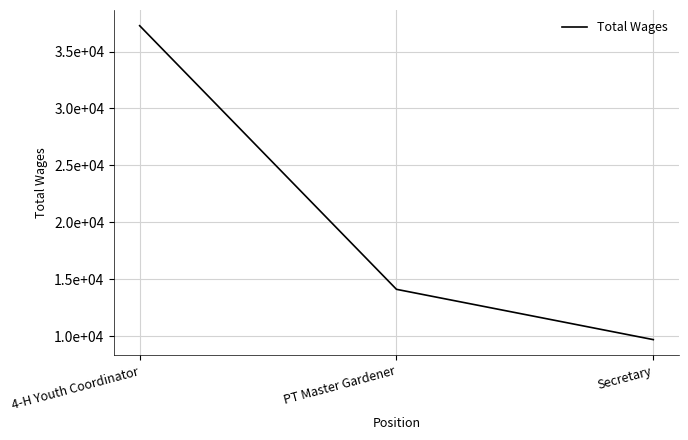

What is the average value?

20354